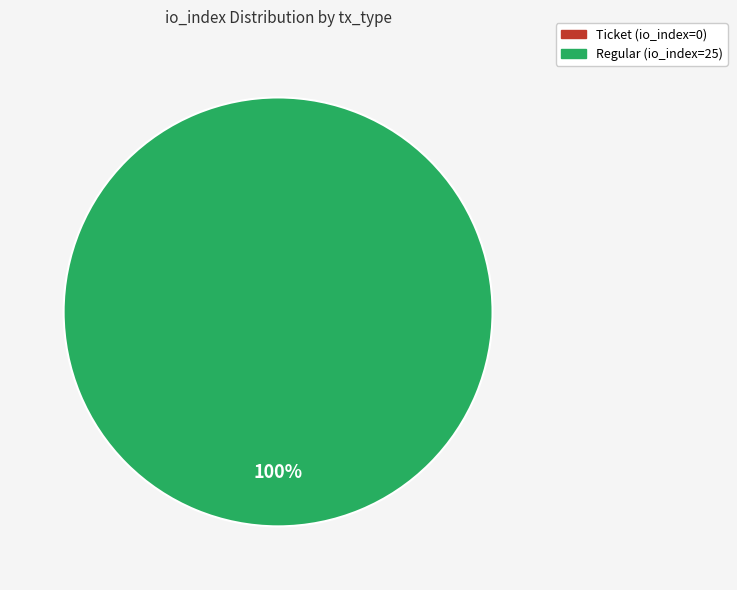

What is the smallest slice in the pie chart?

direction=-1, io_index=0